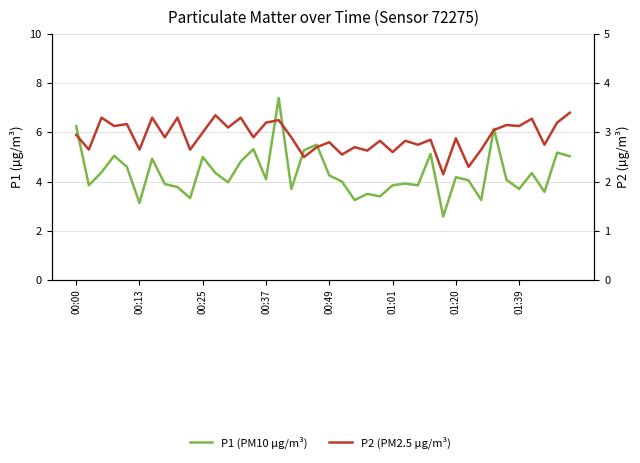

What is the highest value of the P2 (PM2.5 µg/m³) series?

3.4